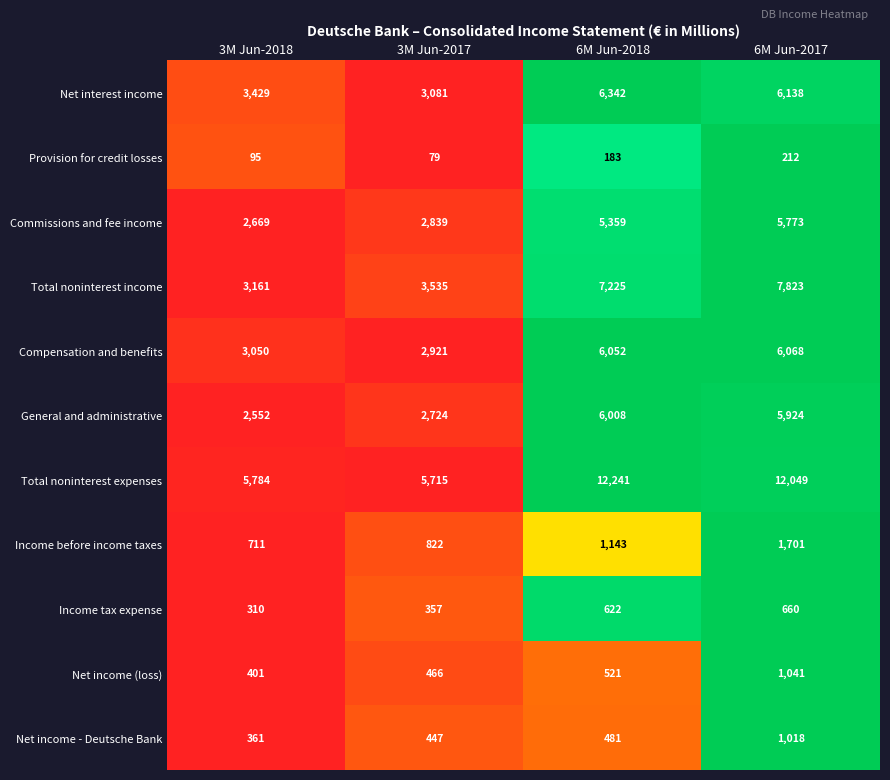

Rank the categories by Total noninterest income value from lowest to highest.

3M Jun-2018, 3M Jun-2017, 6M Jun-2018, 6M Jun-2017